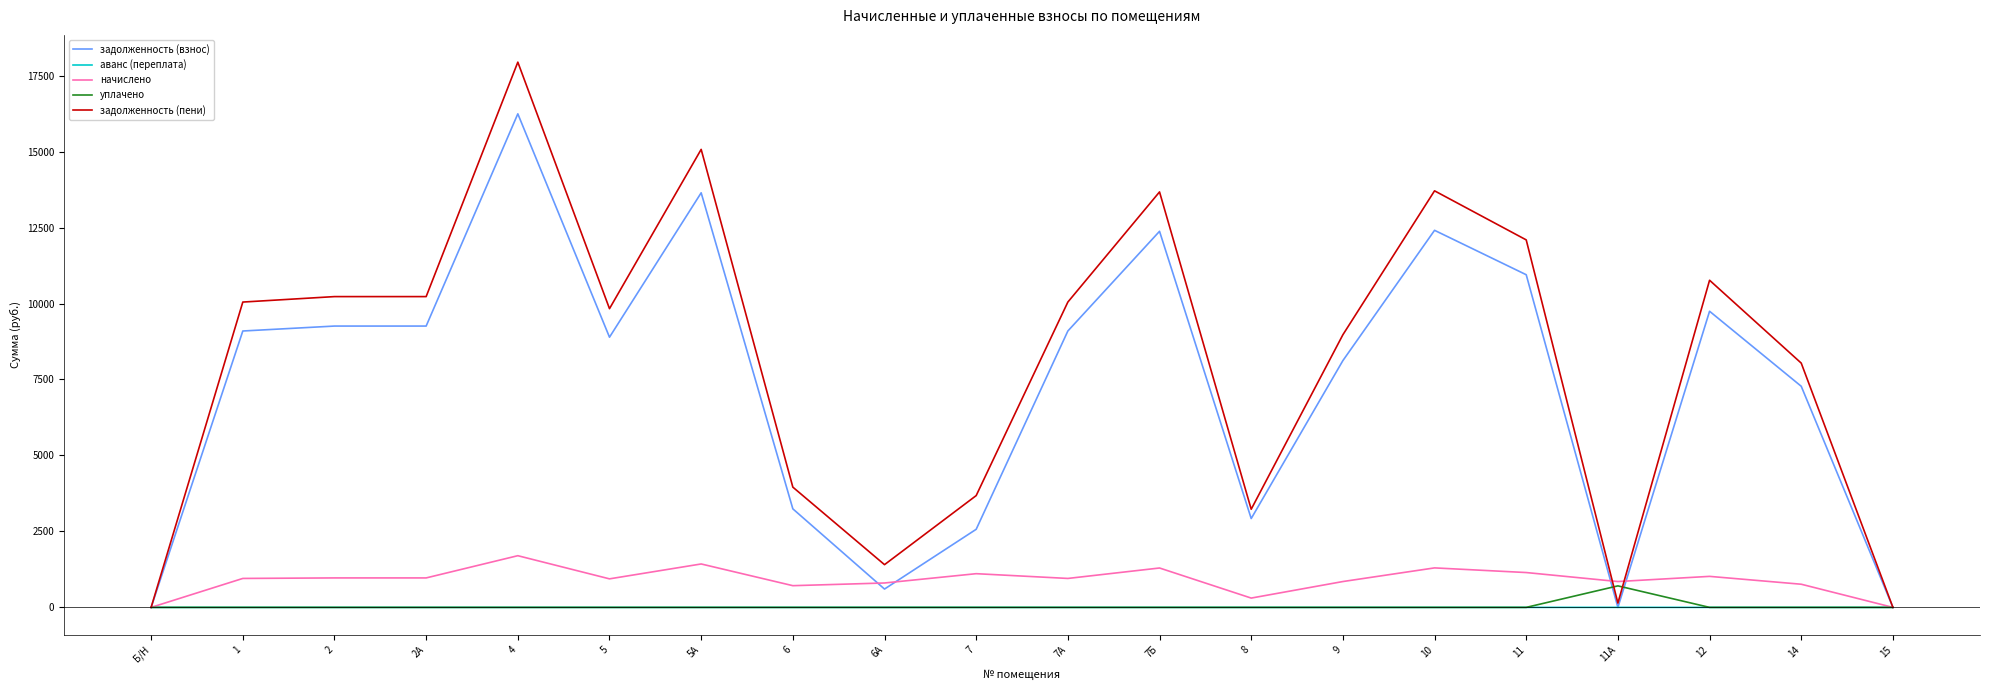

What is the spread (max minus min) of values at 6А?

1406.2